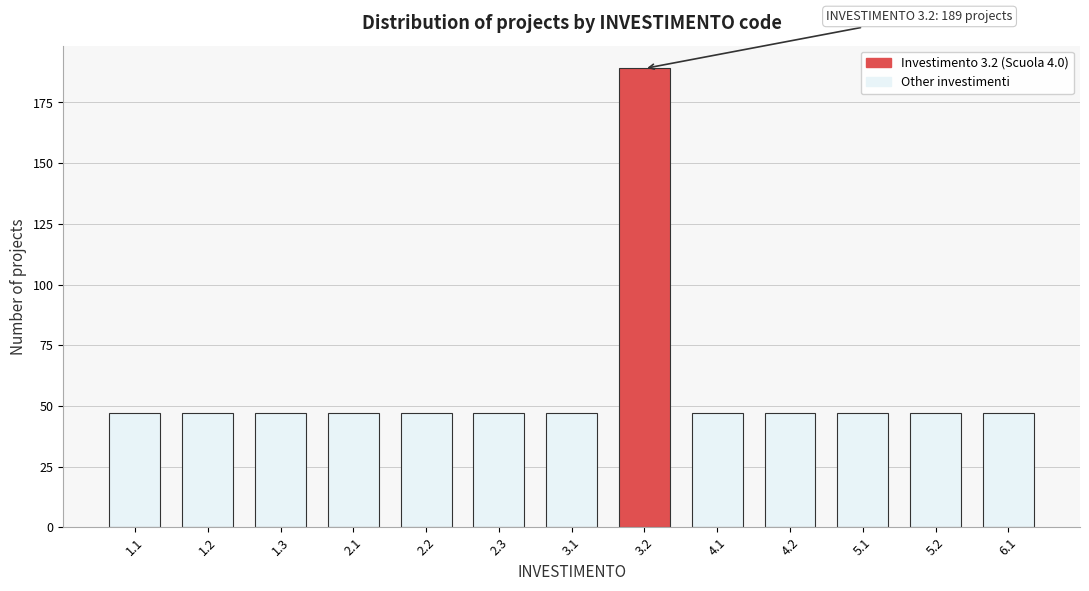

Reading right to left, extract all data points from this chart.

6.1=47	5.2=47	5.1=47	4.2=47	4.1=47	3.2=189	3.1=47	2.3=47	2.2=47	2.1=47	1.3=47	1.2=47	1.1=47